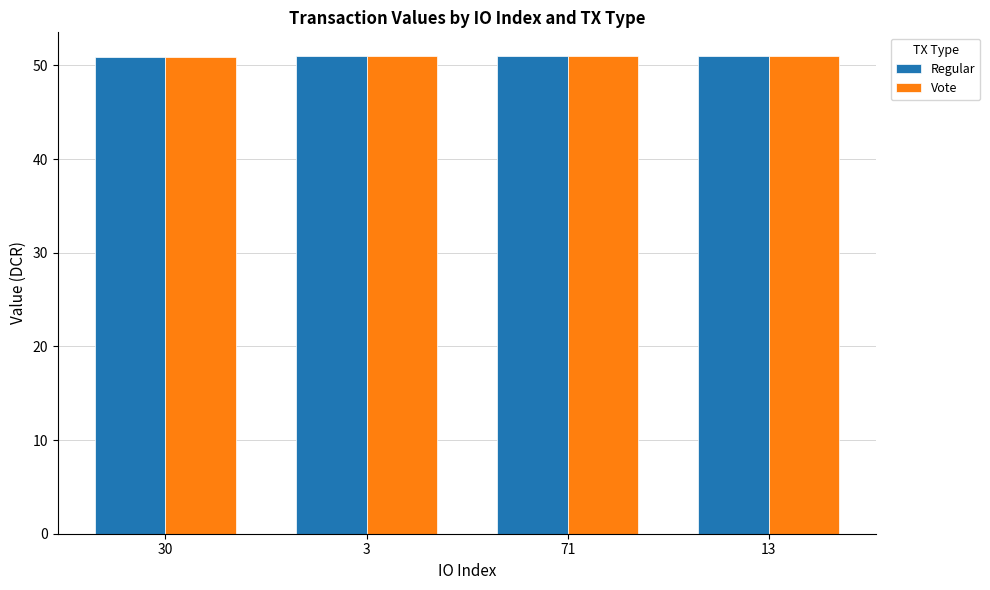

How many groups of bars are there?

4